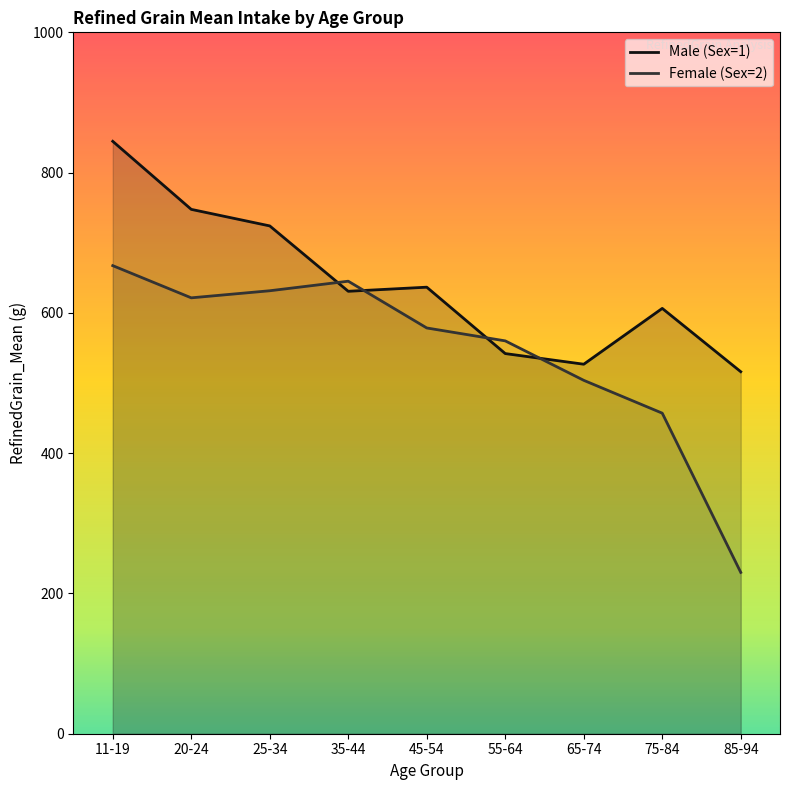

True or false: Male (Sex=1) has more than 0 points higher than both neighbors.

True